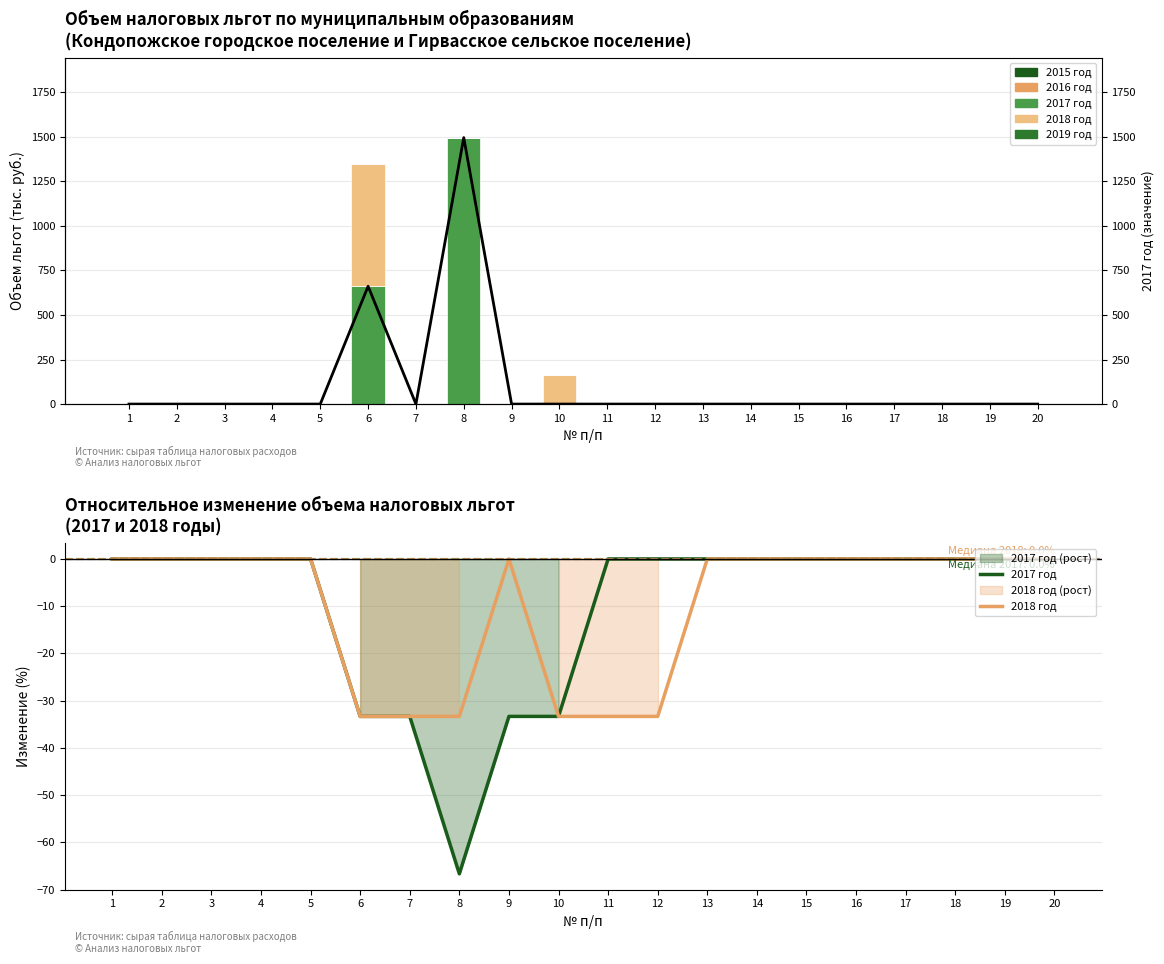

Which series changed the most between 1 and 10?

2017 год